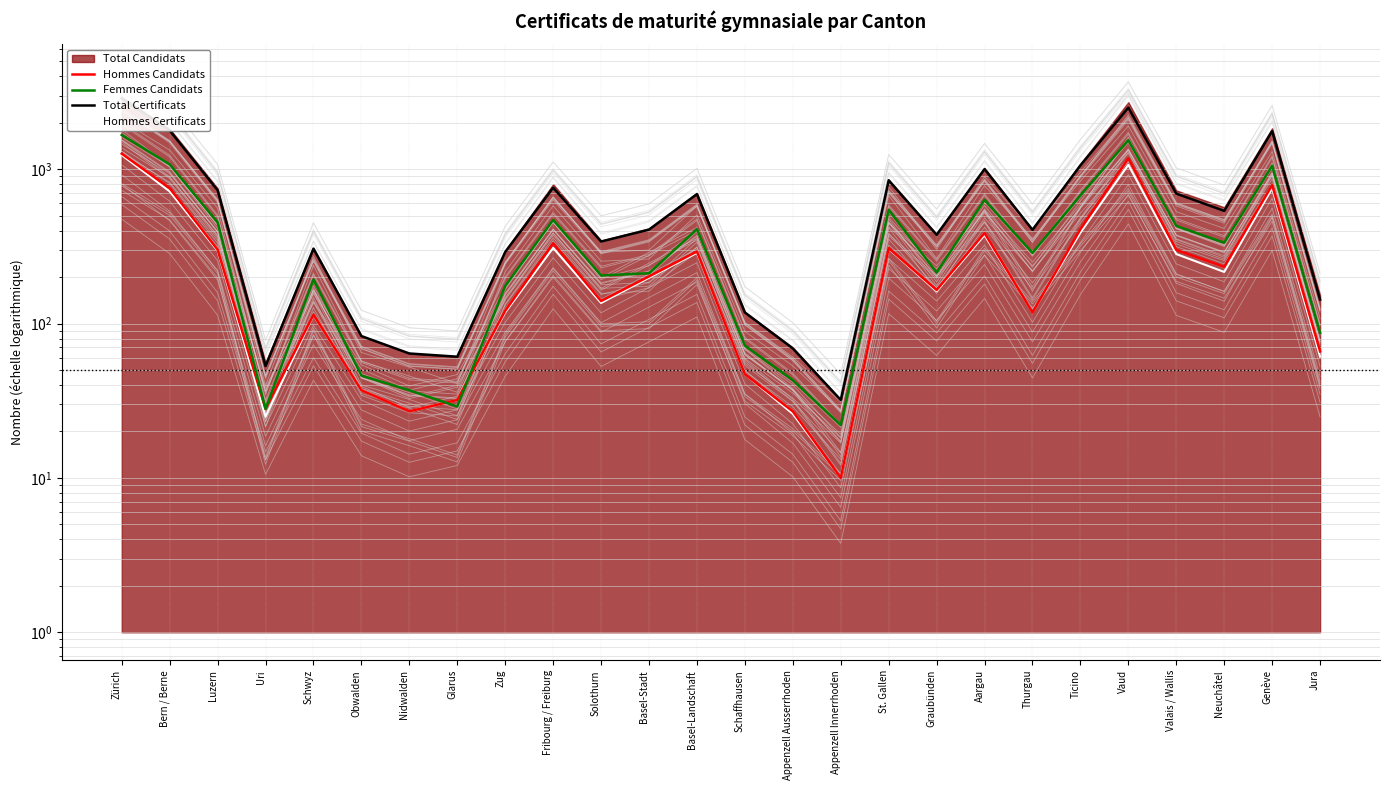

Where do Femmes Candidats and Hommes Candidats first cross each other?

Nidwalden and Glarus